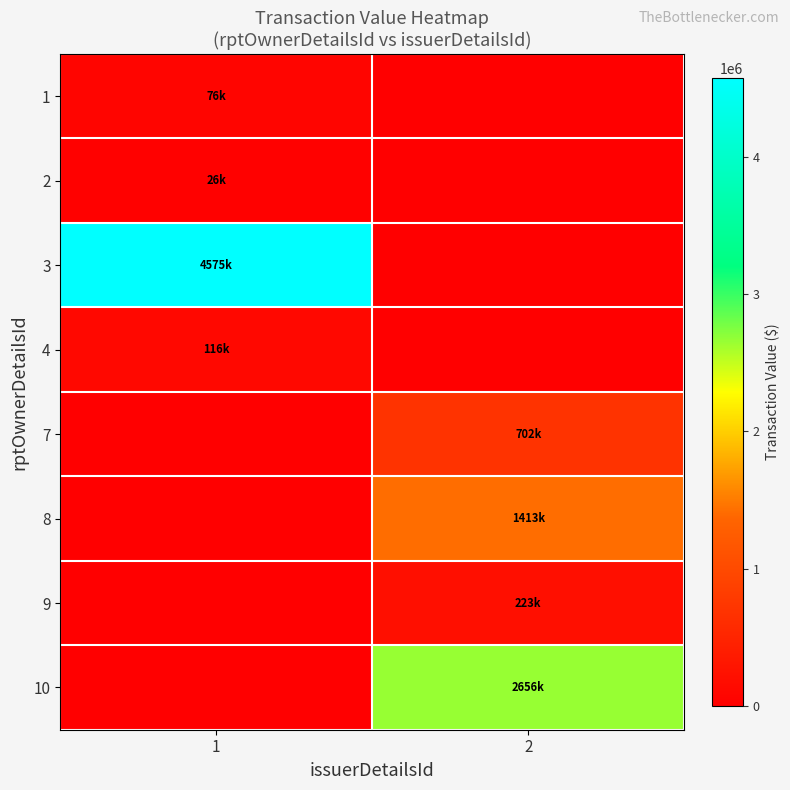

What is the total value across all series at 2?

4994566